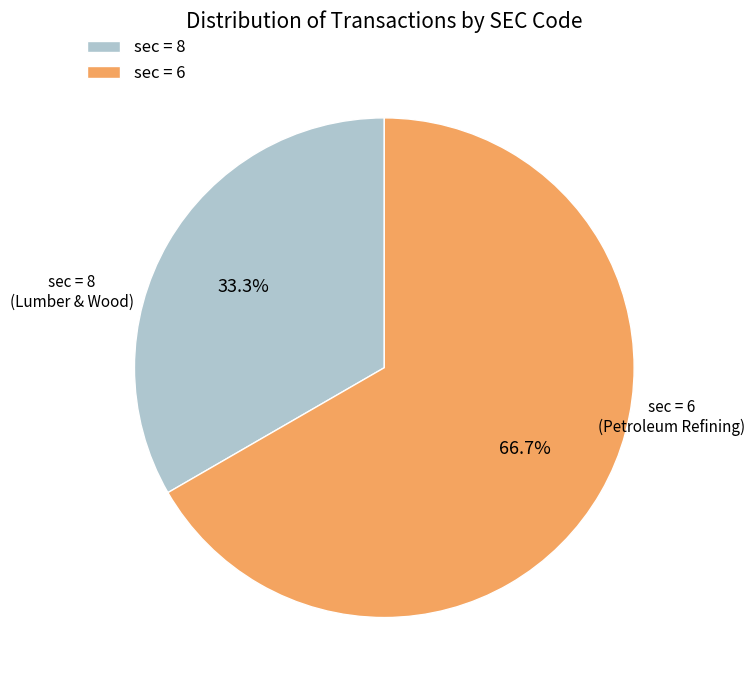

Is there a majority slice in this chart?

Yes